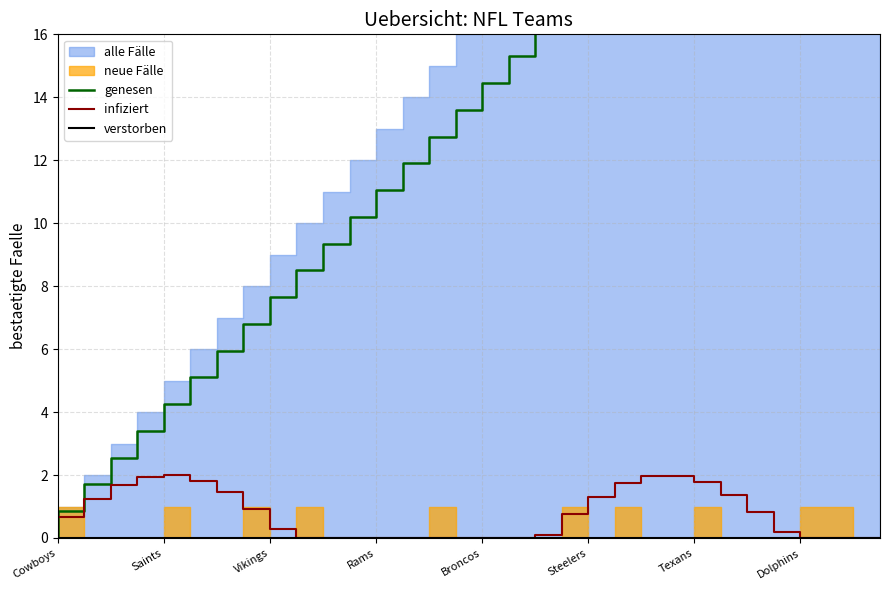

The genesen series shows 15.6 at 14. True or false?

False